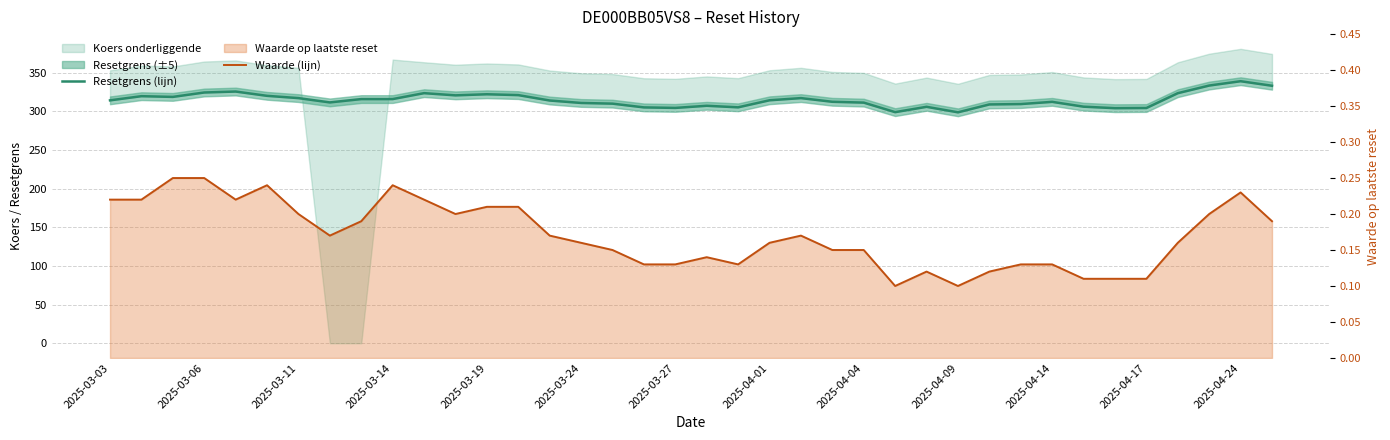

List the series in order of their peak value, lowest first.

Waarde (lijn), Resetgrens (lijn)